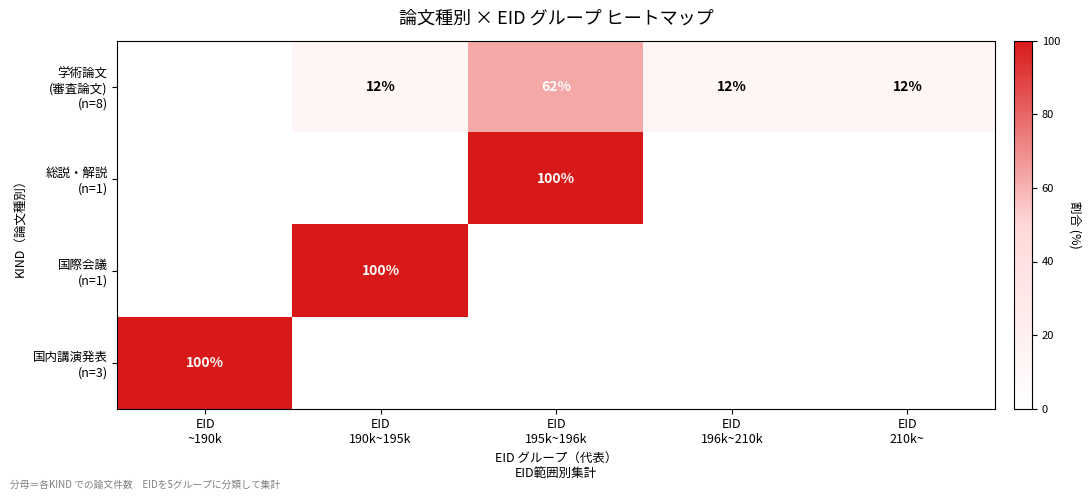

What is the difference between the second highest and minimum values in the 学術論文 (審査論文) (n=8) series?

12.5